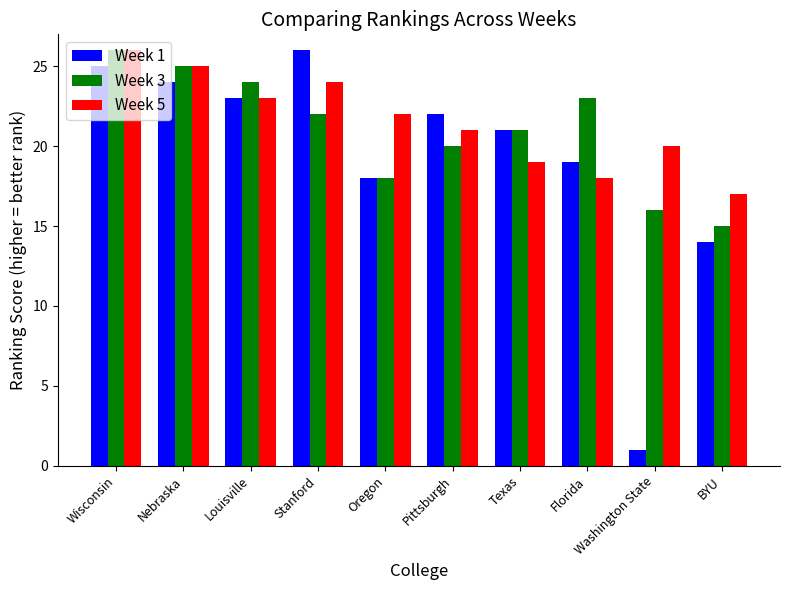

Rank the categories by Week 3 value from highest to lowest.

Wisconsin, Nebraska, Louisville, Florida, Stanford, Texas, Pittsburgh, Oregon, Washington State, BYU